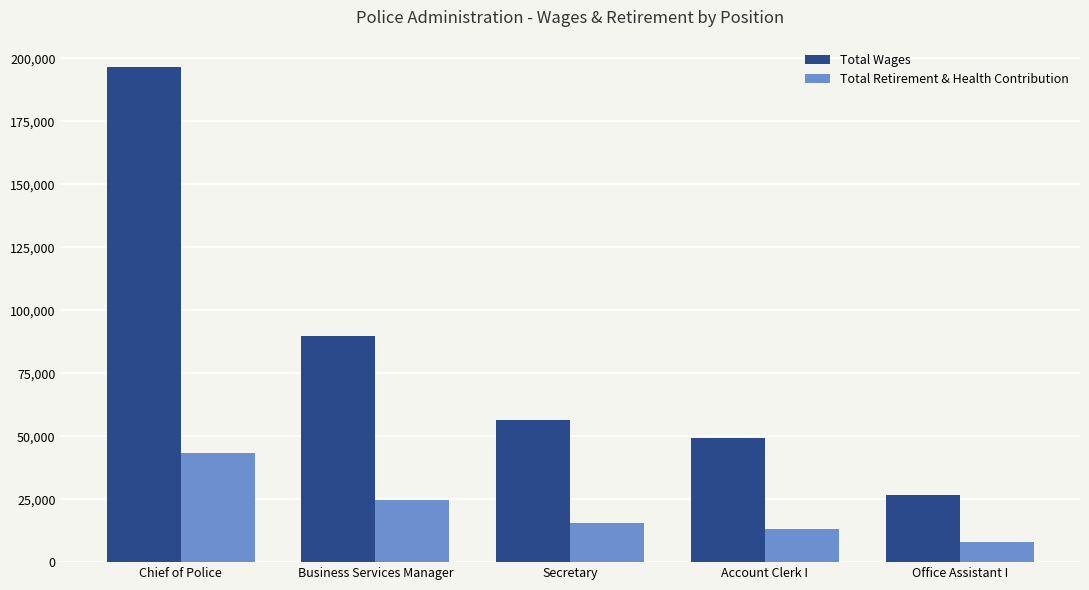

What is the difference between the second highest and minimum values in the Total Wages series?

62987